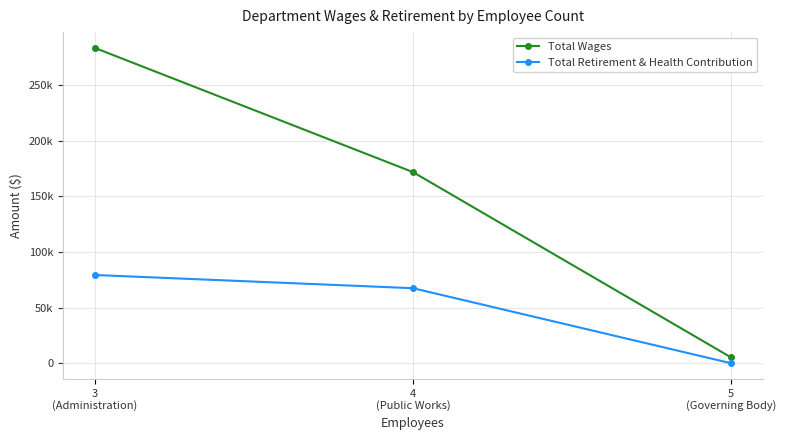

The Total Wages series shows 104950 at 3
(Administration). True or false?

False